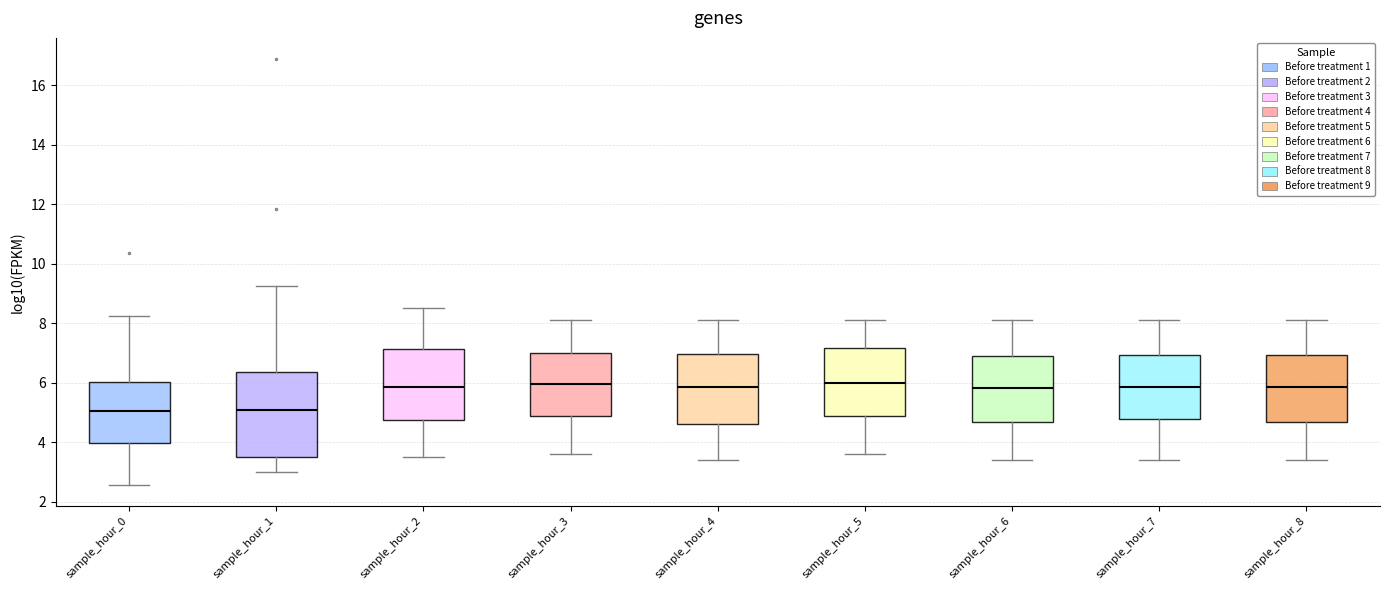

Reading left to right, read every box against the y-axis: the position of its median line, the range the box covers, and the ends of its whiskers. The values are not printed on the chart, so give them approximately, as read against the axis.

sample_hour_0: median 5.0, box 4.0 to 6.0, whiskers 2.6 to 8.2
sample_hour_1: median 5.0, box 3.6 to 6.4, whiskers 3.0 to 9.2
sample_hour_2: median 5.8, box 4.8 to 7.2, whiskers 3.6 to 8.6
sample_hour_3: median 6.0, box 4.8 to 7.0, whiskers 3.6 to 8.2
sample_hour_4: median 5.8, box 4.6 to 7.0, whiskers 3.4 to 8.2
sample_hour_5: median 6.0, box 4.8 to 7.2, whiskers 3.6 to 8.2
sample_hour_6: median 5.8, box 4.6 to 7.0, whiskers 3.4 to 8.2
sample_hour_7: median 5.8, box 4.8 to 7.0, whiskers 3.4 to 8.2
sample_hour_8: median 5.8, box 4.6 to 7.0, whiskers 3.4 to 8.2